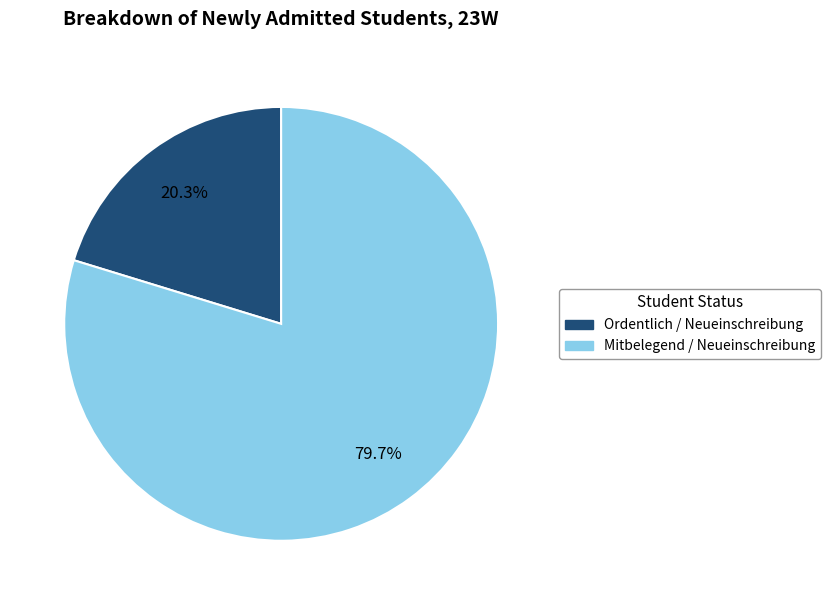

Which has a higher value, Mitbelegend / Neueinschreibung or Ordentlich / Neueinschreibung?

Mitbelegend / Neueinschreibung